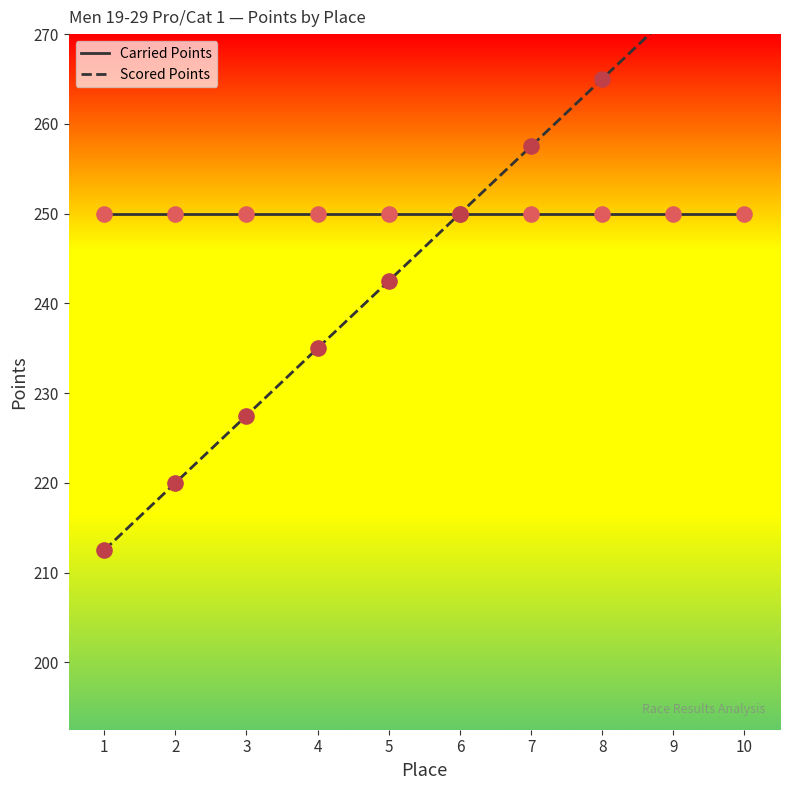

Which series reaches the minimum Y coordinate?

Scored Points